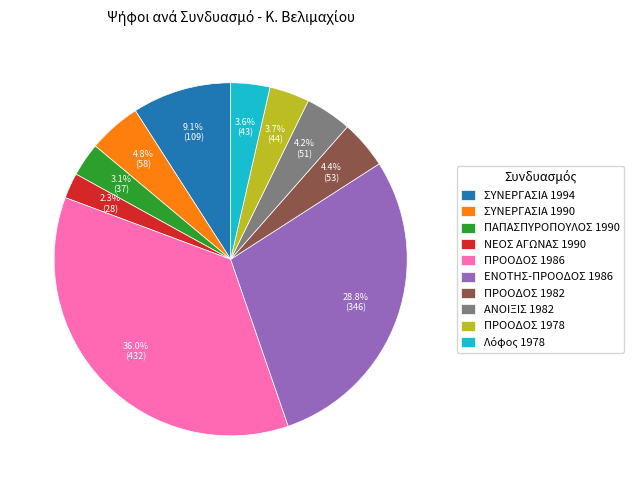

Is there any slice that represents more than half of the pie?

No